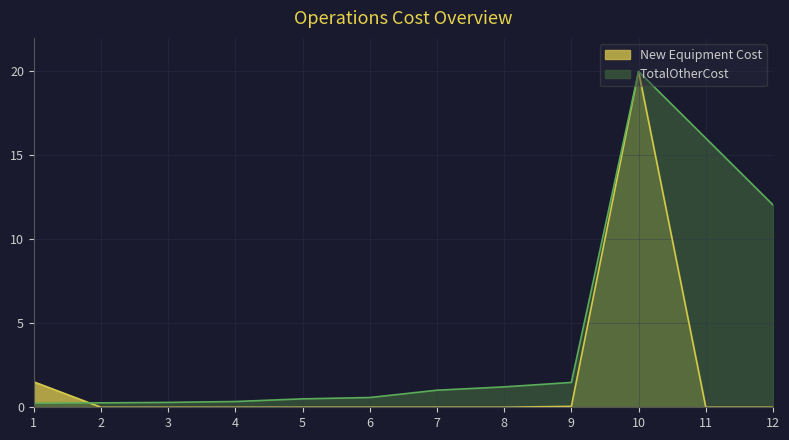

At which label does New Equipment Cost reach its peak?

10